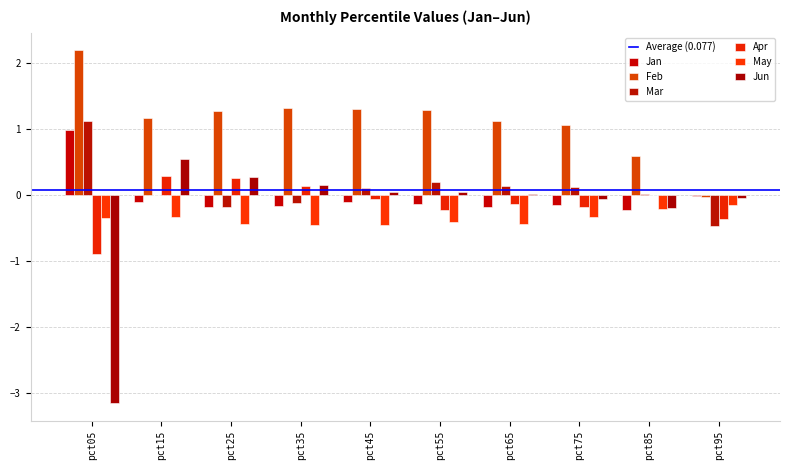

How many groups of bars are there?

10